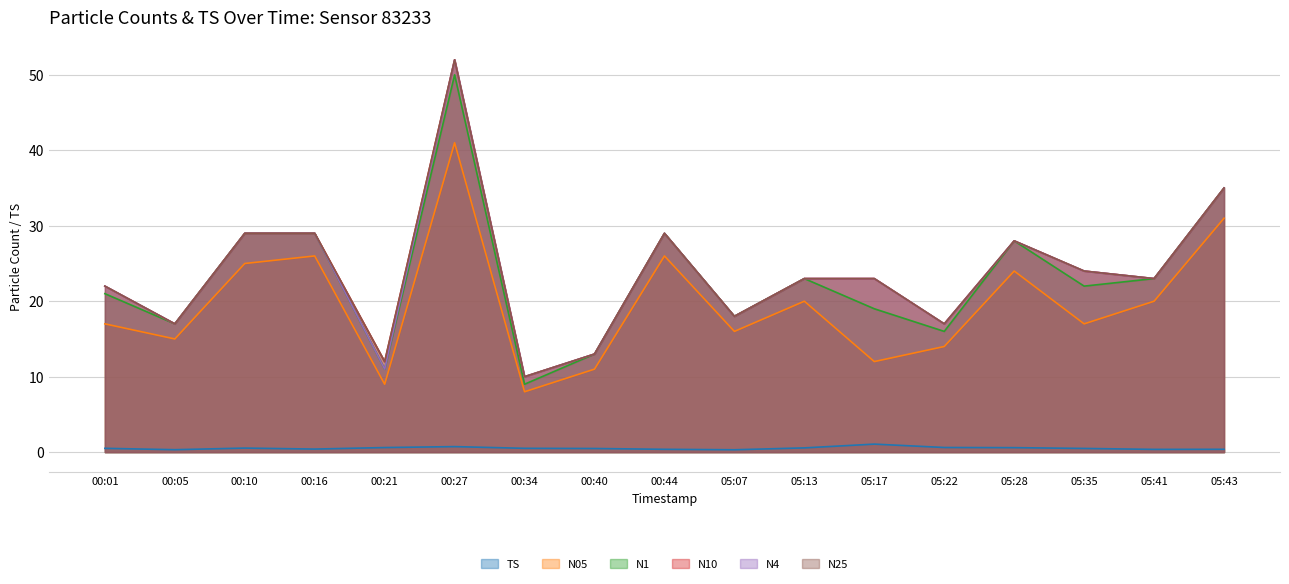

Reading right to left, what are all the values shown in this chart?

TS: 0.4	0.4	0.5	0.6	0.6	1.1	0.6	0.3	0.4	0.5	0.5	0.7	0.6	0.4	0.5	0.3	0.5
N05: 31.0	20.0	17.0	24.0	14.0	12.0	20.0	16.0	26.0	11.0	8.0	41.0	9.0	26.0	25.0	15.0	17.0
N1: 35.0	23.0	22.0	28.0	16.0	19.0	23.0	18.0	29.0	13.0	9.0	50.0	11.0	29.0	29.0	17.0	21.0
N10: 35.0	23.0	24.0	28.0	17.0	23.0	23.0	18.0	29.0	13.0	10.0	52.0	12.0	29.0	29.0	17.0	22.0
N4: 35.0	23.0	24.0	28.0	17.0	23.0	23.0	18.0	29.0	13.0	10.0	52.0	11.0	29.0	29.0	17.0	22.0
N25: 35.0	23.0	24.0	28.0	17.0	23.0	23.0	18.0	29.0	13.0	10.0	52.0	12.0	29.0	29.0	17.0	22.0